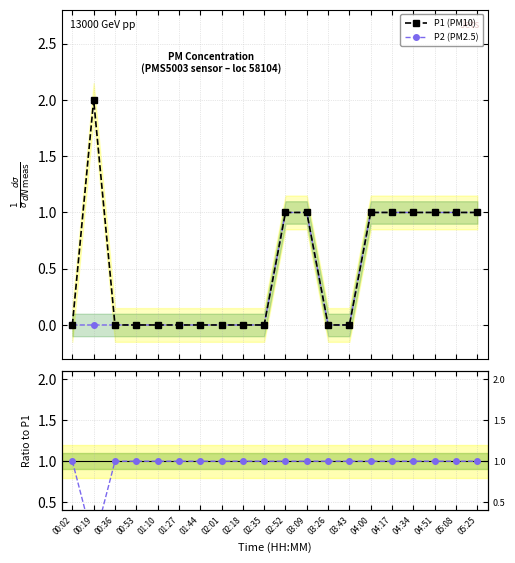

How many times do P1 (PM10) and Ratio P2/P1 cross each other?

2